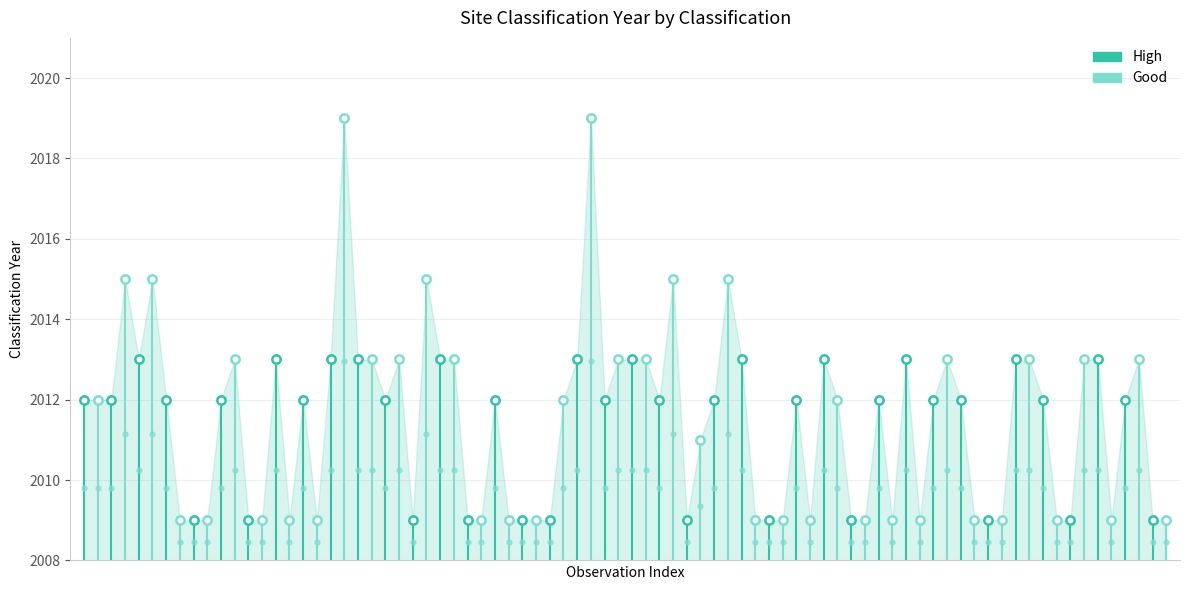

At how many categories does at least one series exceed 2017?

2